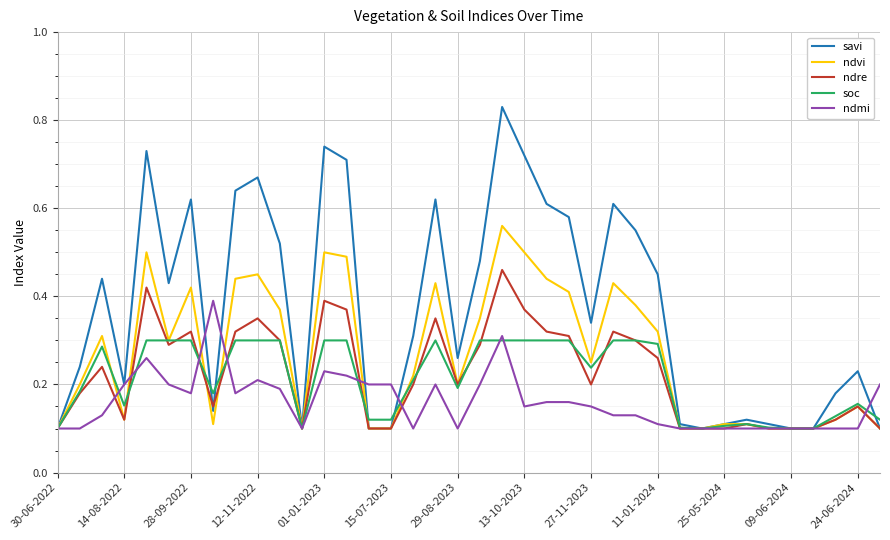

What are all the series names shown in the legend?

savi, ndvi, ndre, soc, ndmi